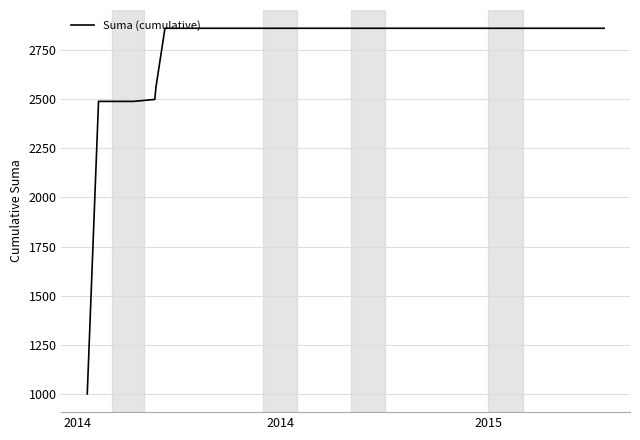

What is the minimum value shown in the chart?

999.4